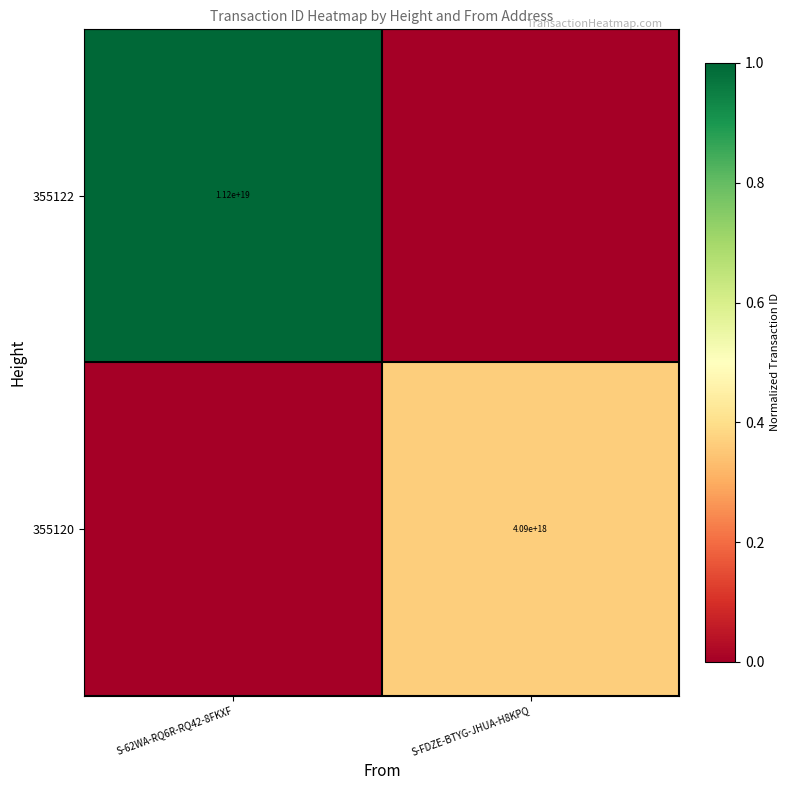

The value of 355122 at S-62WA-RQ6R-RQ42-8FKXF is 11200000000000000000. True or false?

True